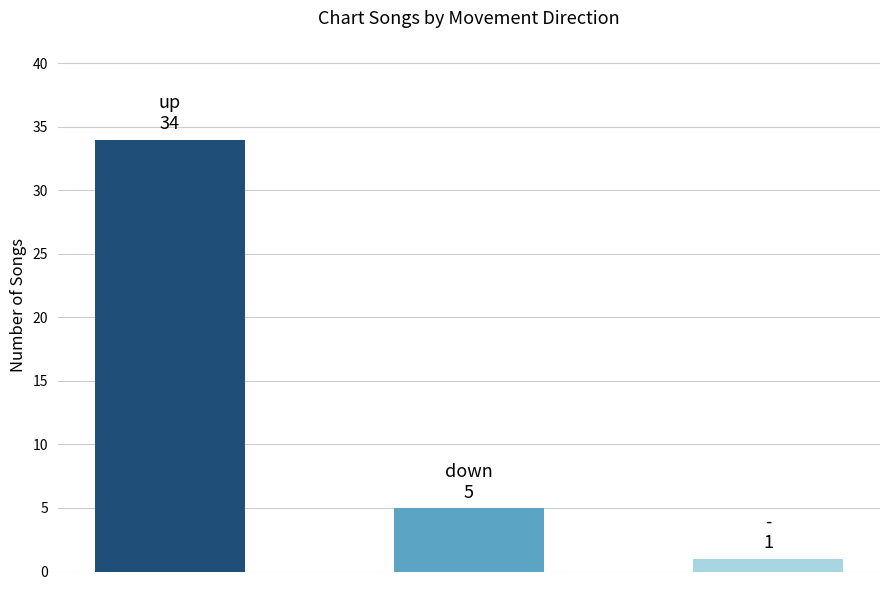

What is the difference between the maximum and minimum values?

33